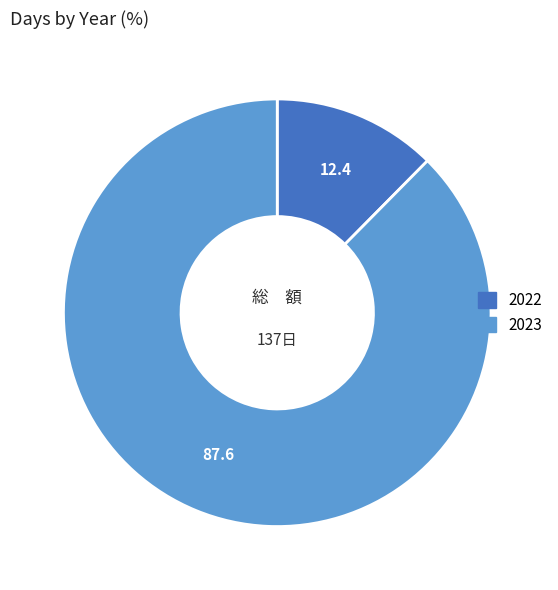

Combined, do 2022 and 2023 account for over 50%?

Yes